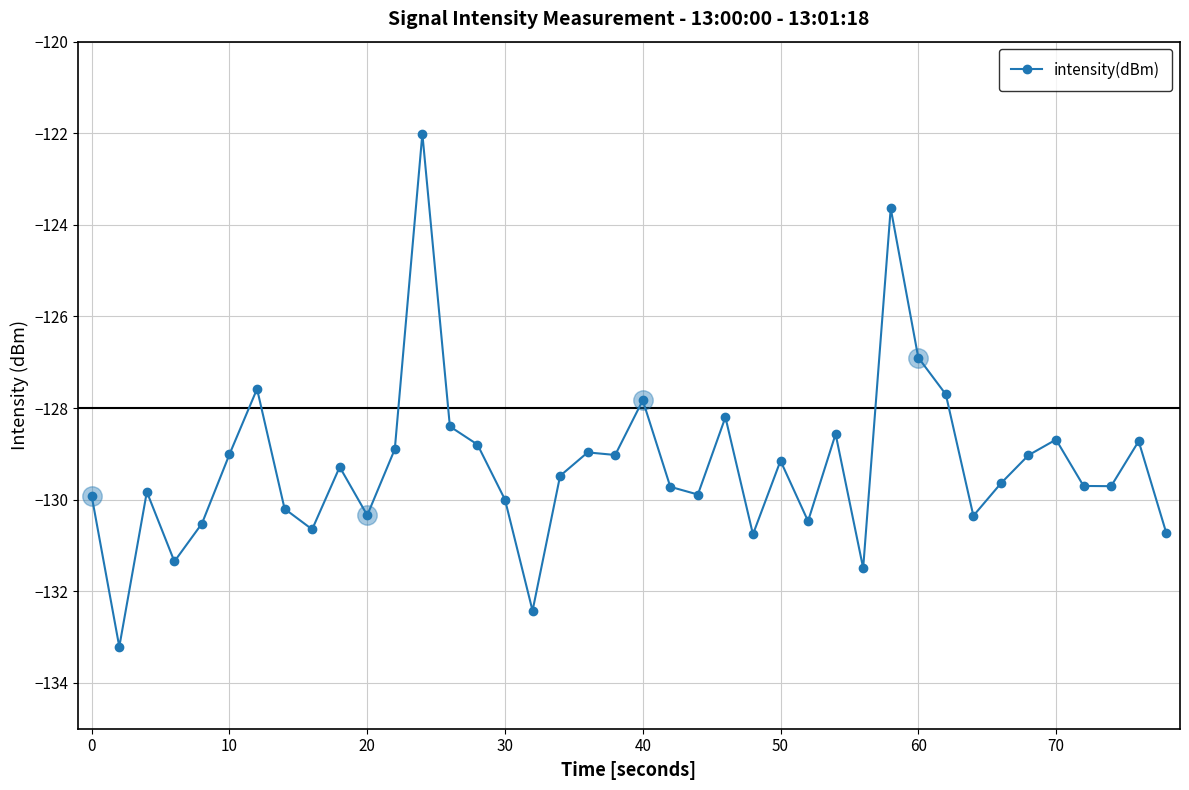

True or false: intensity(dBm) has more than 0 points higher than both neighbors.

True